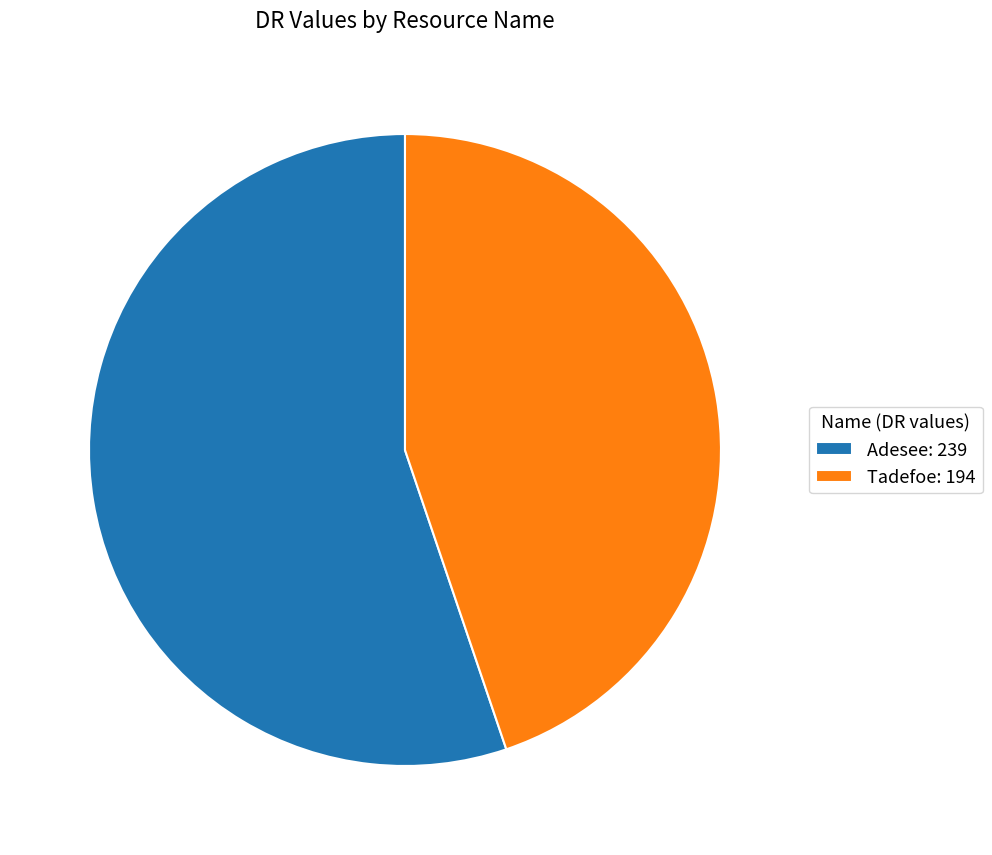

Is Tadefoe: 194 the majority of the pie?

No